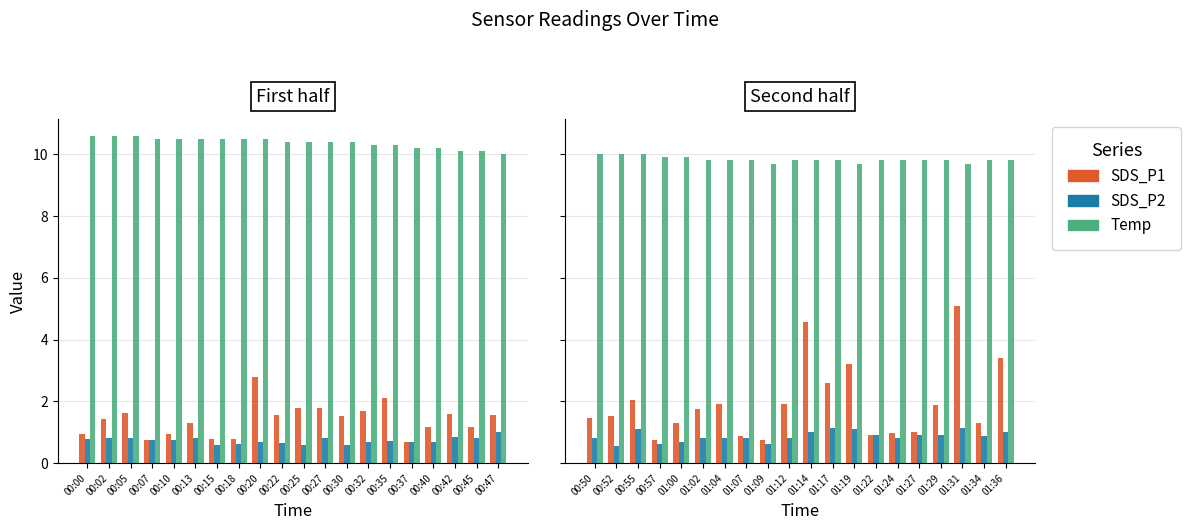

Count the number of categories in the chart.

20